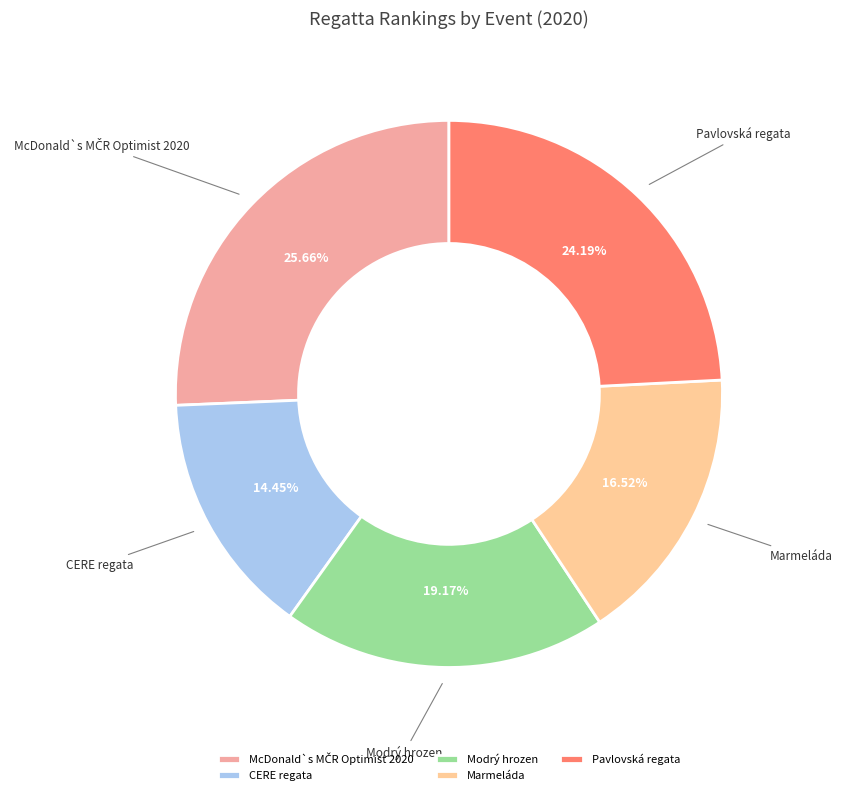

To the nearest percent, what is the average slice percentage?

20%